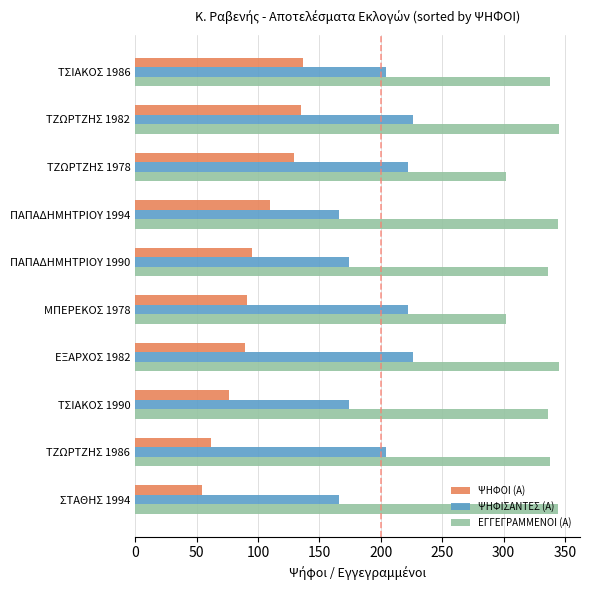

What is the average value of the ΕΓΓΕΓΡΑΜΜΕΝΟΙ (Α) series?

333